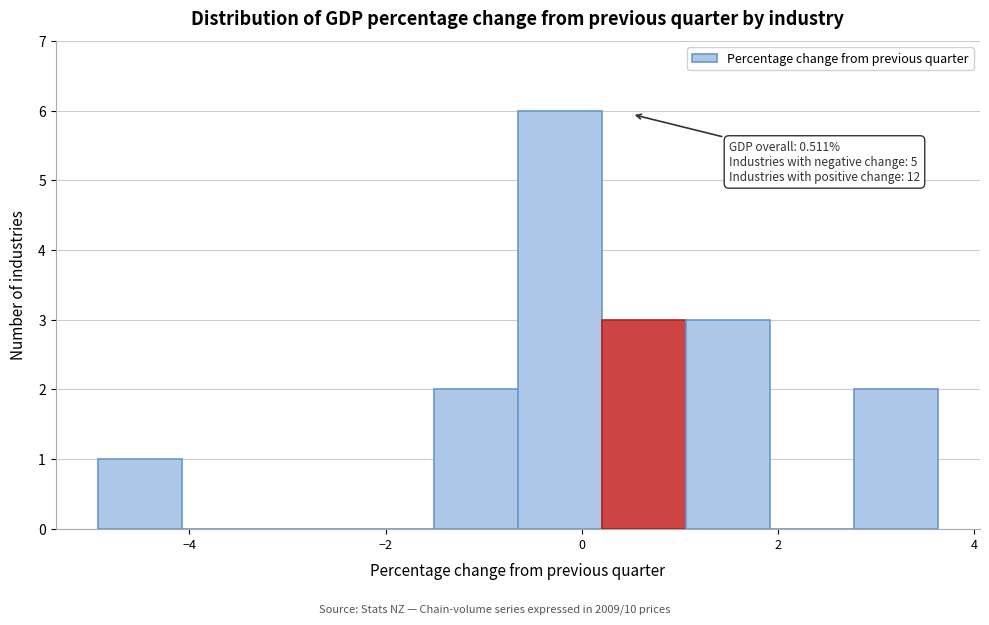

Over which range of the x-axis is the bar tallest?

-0.6 to 0.2